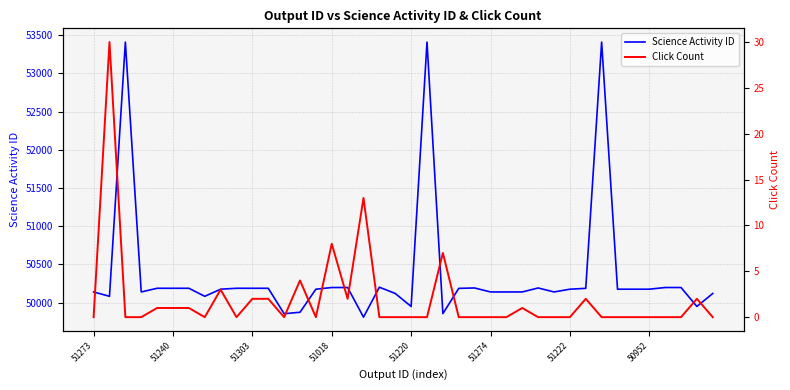

List the series in order of their peak value, lowest first.

Click Count, Science Activity ID